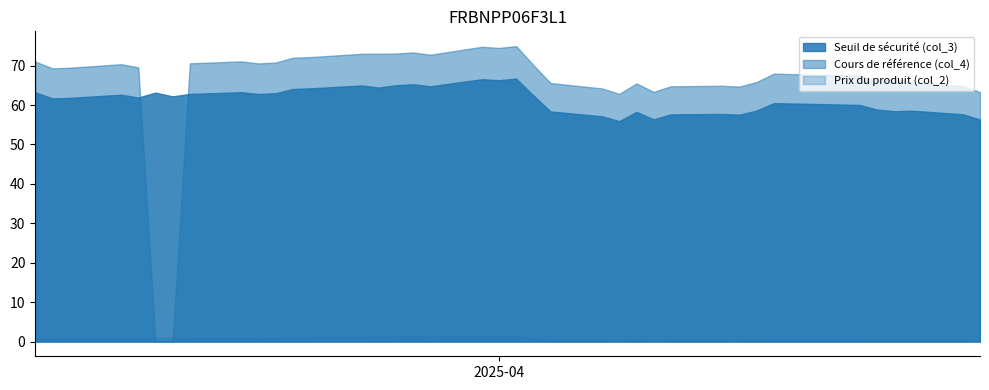

True or false: Cours de référence (col_4) has more than 1 interior local peaks.

True